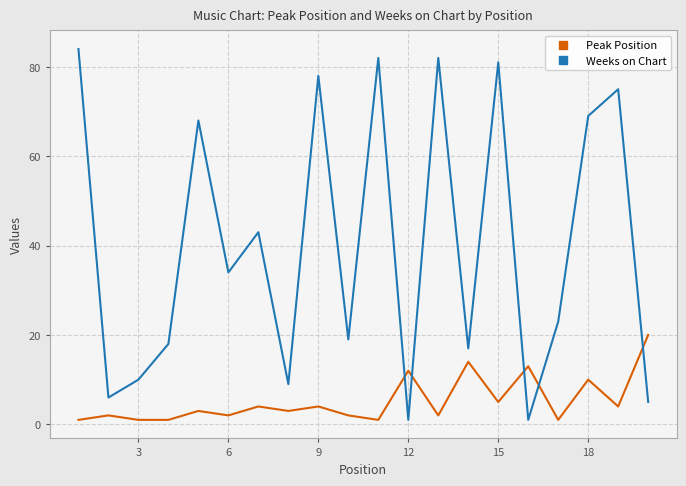

After their last crossing, which series has the higher values: Weeks on Chart or Peak Position?

Peak Position